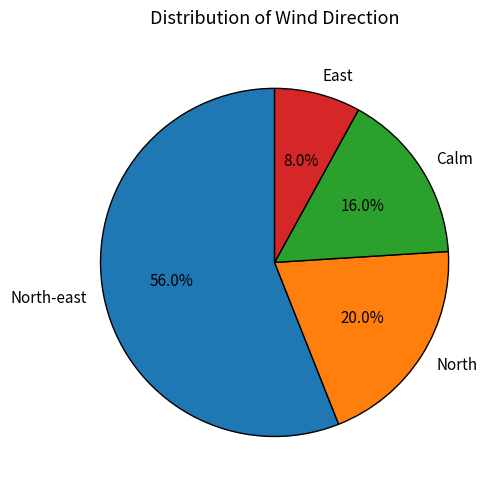

How many slices are in this pie chart?

4